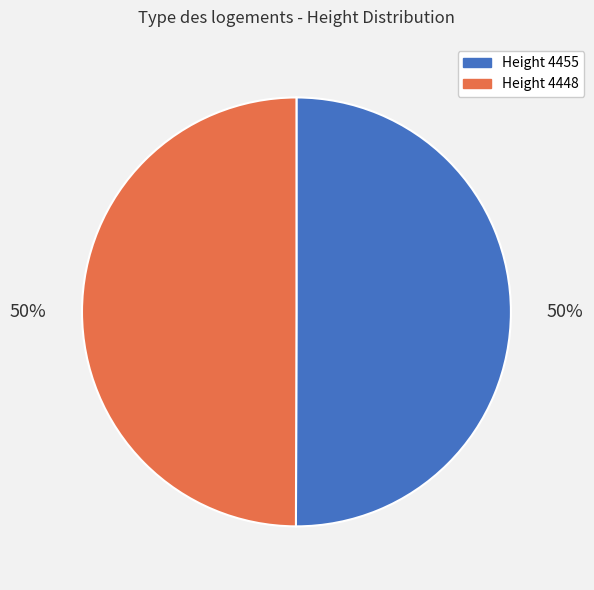

Approximately how many times larger is the value at Height 4455 compared to Height 4448?

1.0